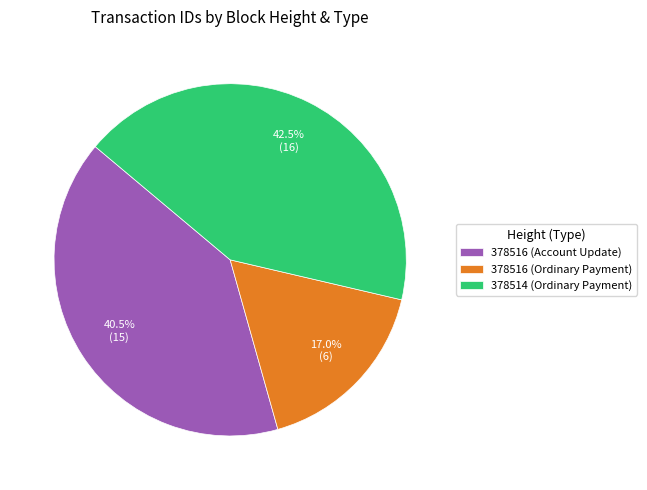

Do 378514 (Ordinary Payment) and 378516 (Account Update) together represent more than half of the pie?

Yes